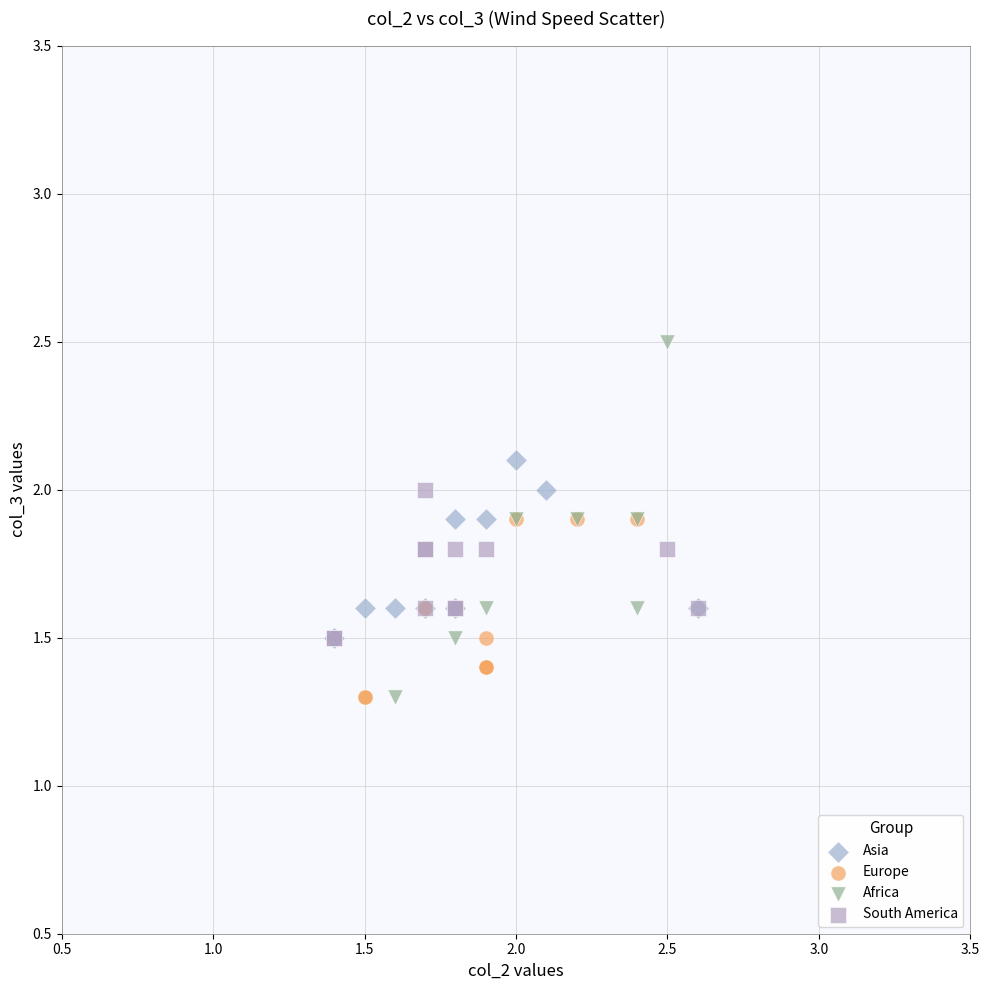

Which series reaches the maximum Y coordinate?

Africa